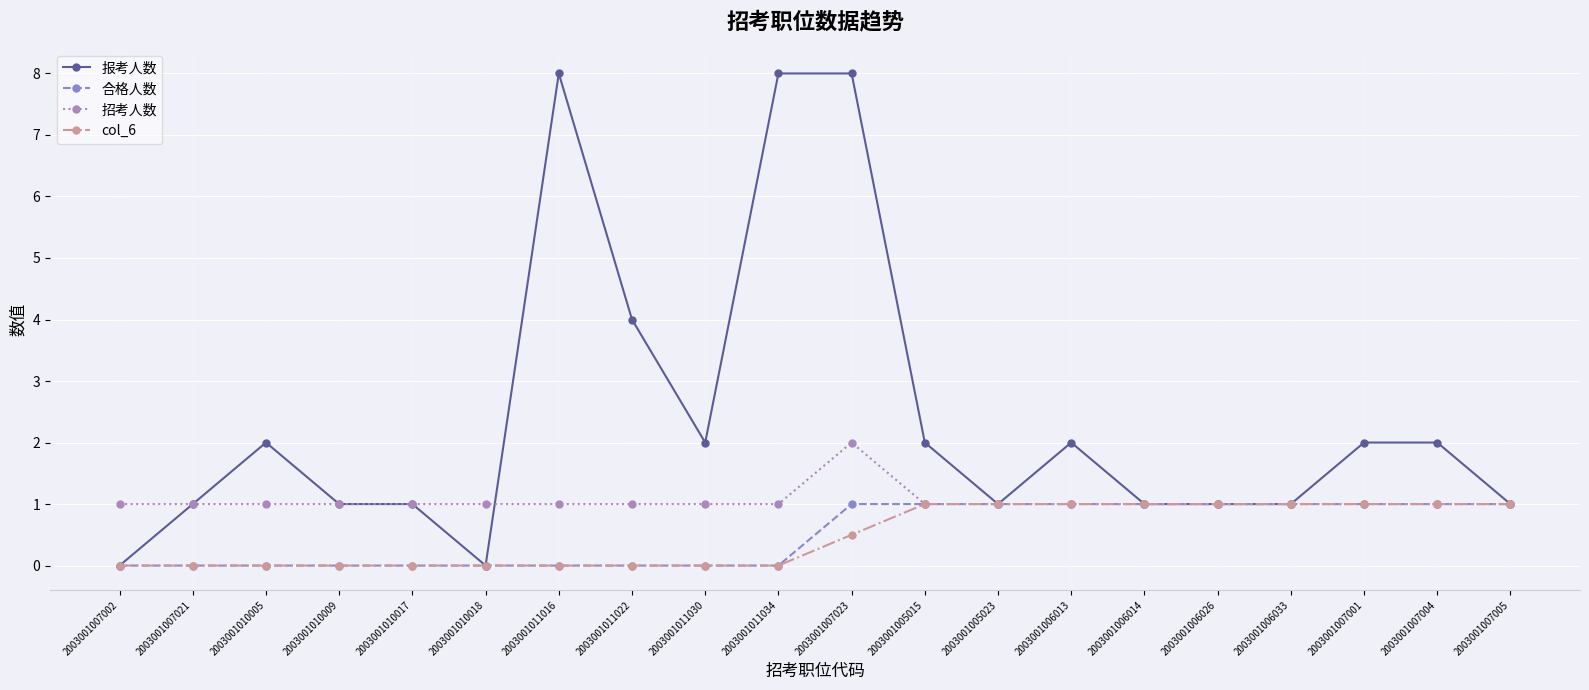

What is the label of the 15th point from the left?

2003001006014